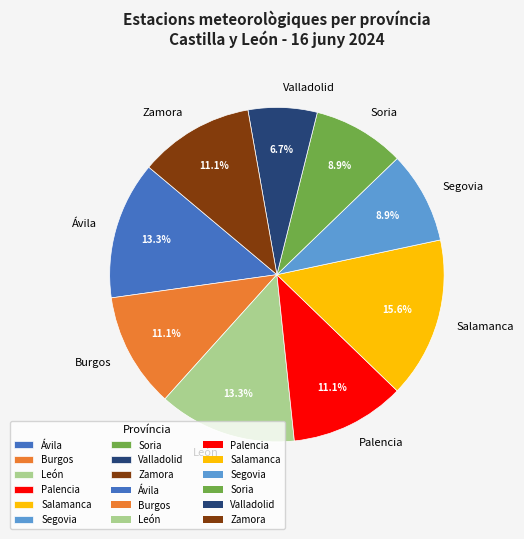

Does Valladolid represent more than half of the total?

No